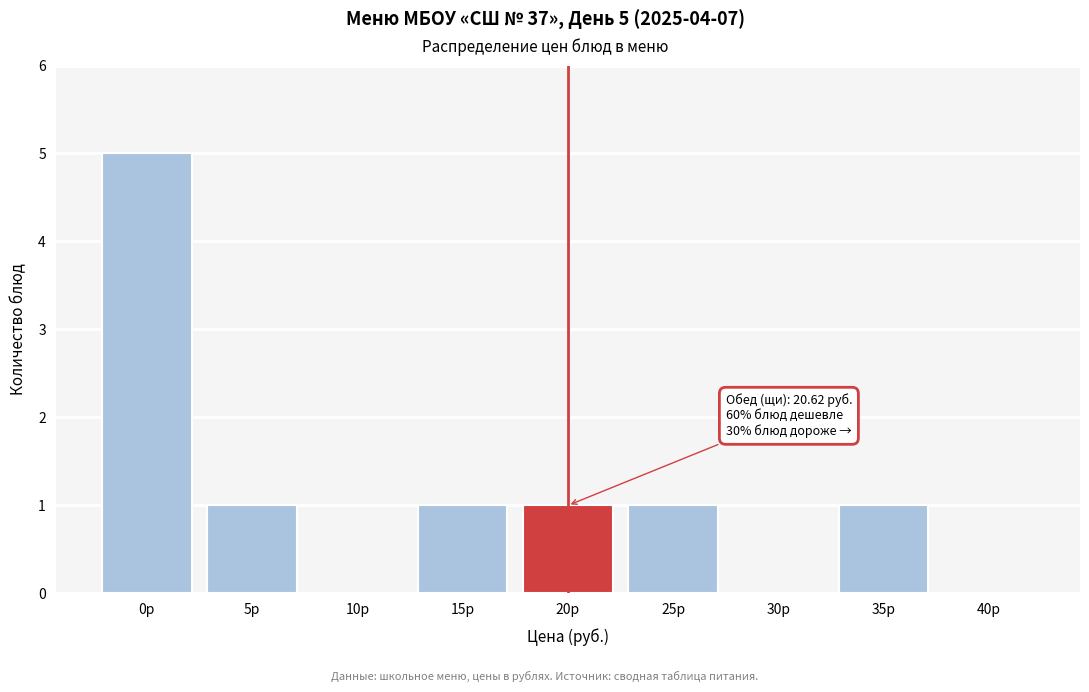

Reading right to left, what are all the values shown in this chart?

40р=0	35р=1	30р=0	25р=1	20р=1	15р=1	10р=0	5р=1	0р=5